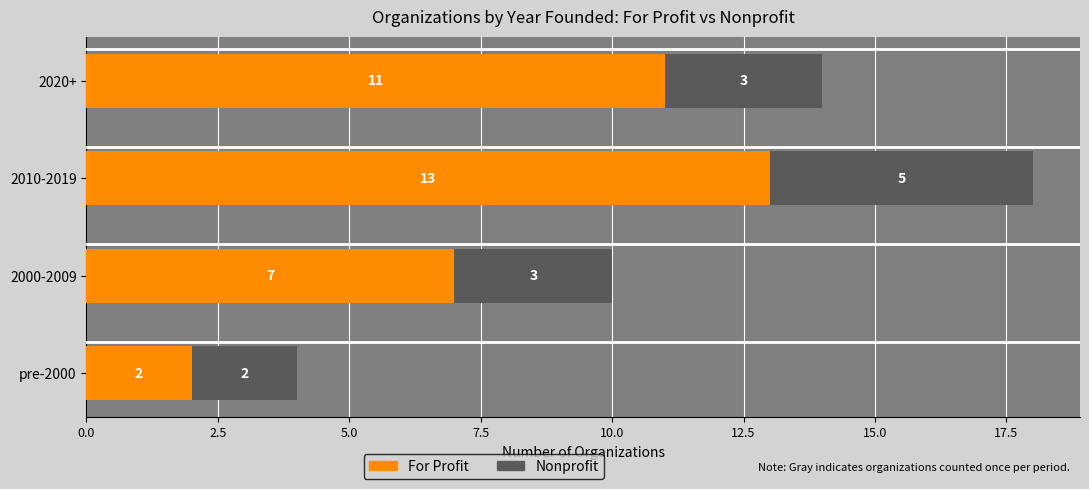

List the labels in order of For Profit value, smallest first.

pre-2000, 2000-2009, 2020+, 2010-2019